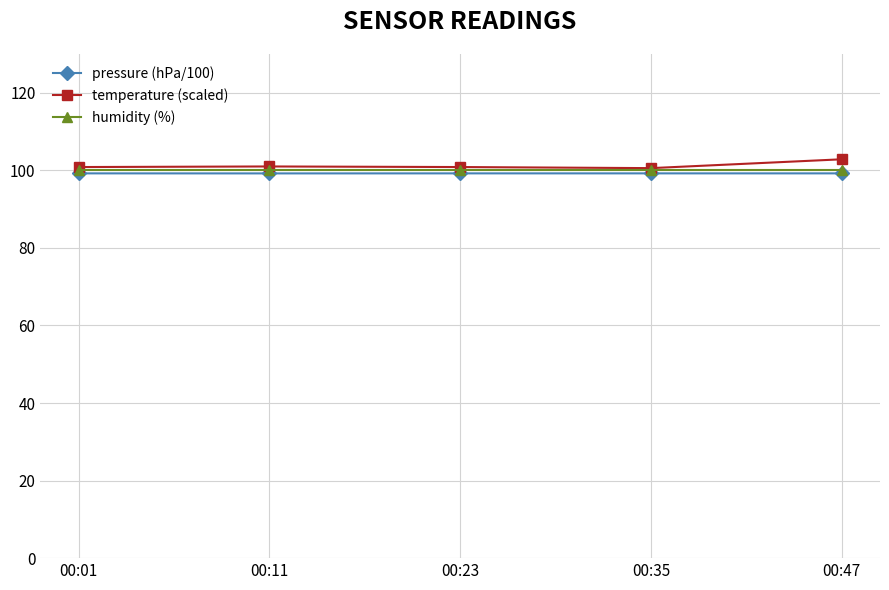

True or false: humidity (%) has more than 2 interior local peaks.

False